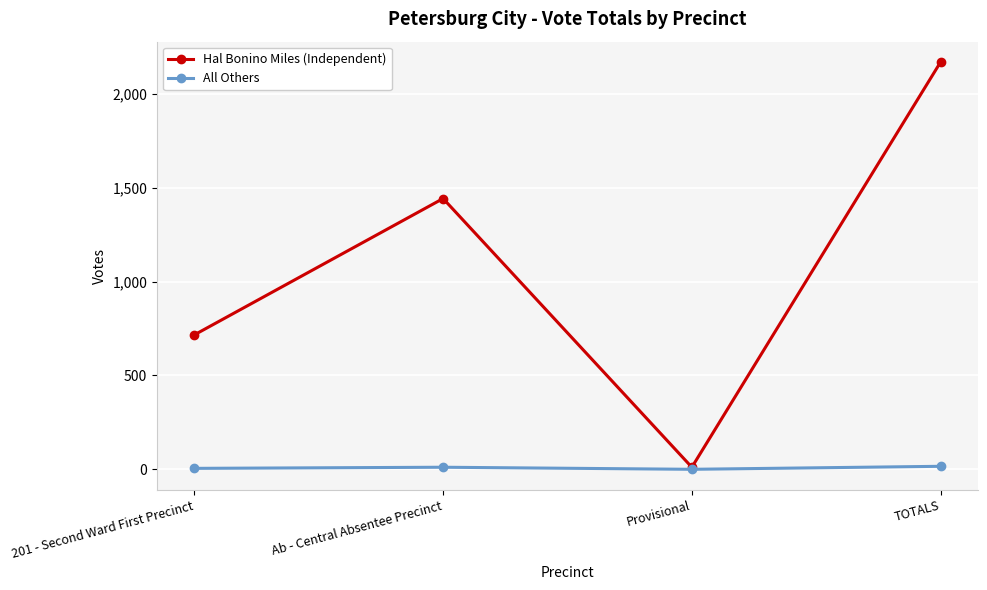

Which label corresponds to the largest value in the chart?

TOTALS